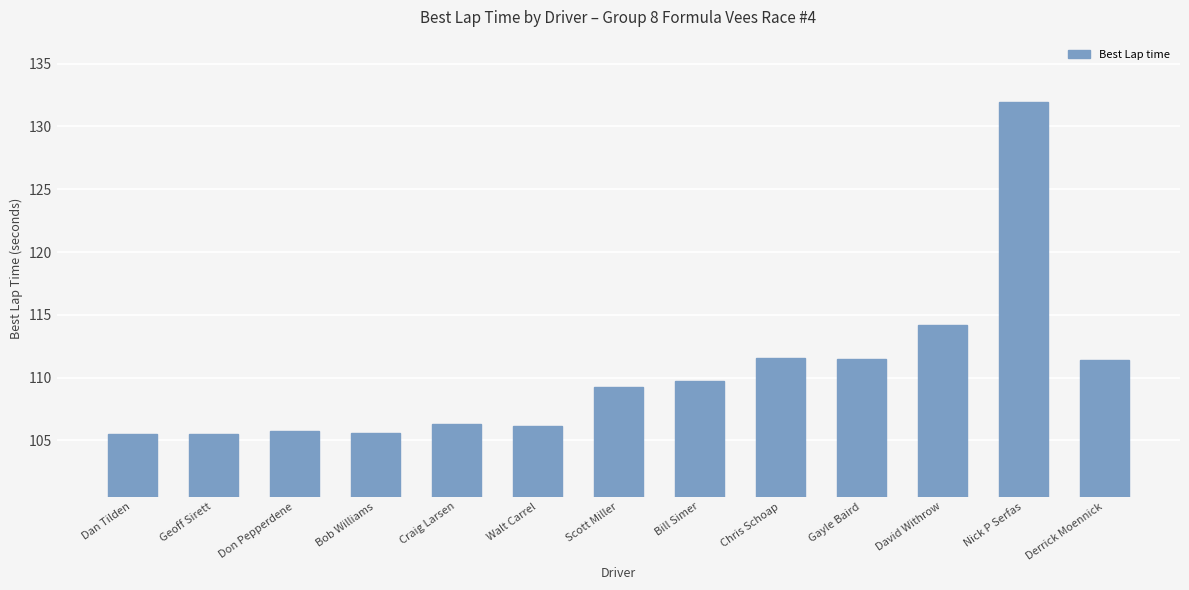

How many distinct data groups are displayed?

1